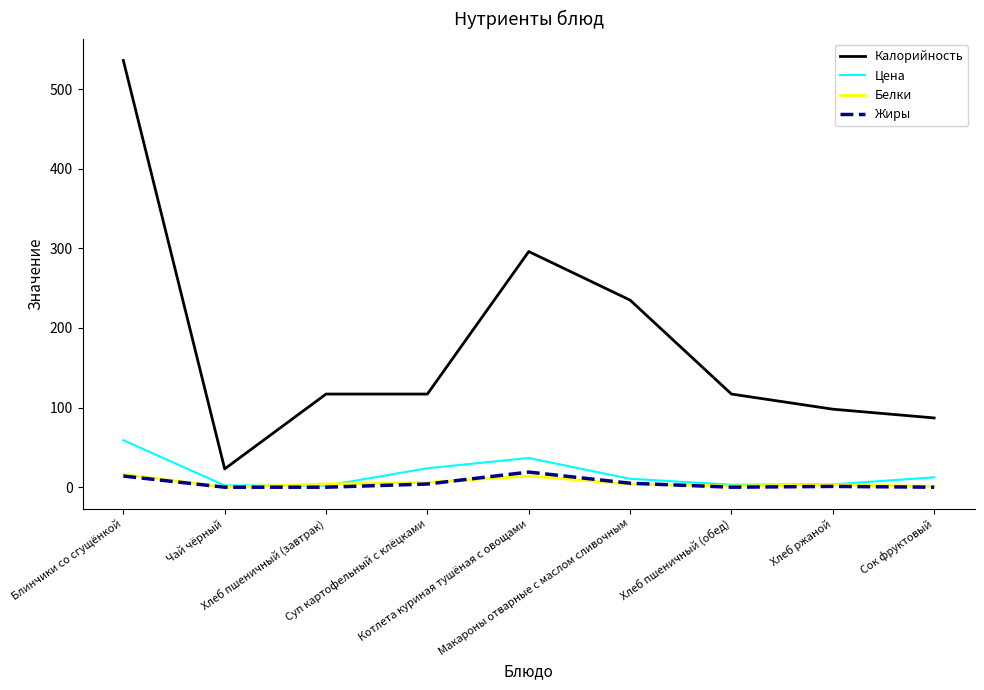

True or false: Калорийность and Жиры cross at least once.

False